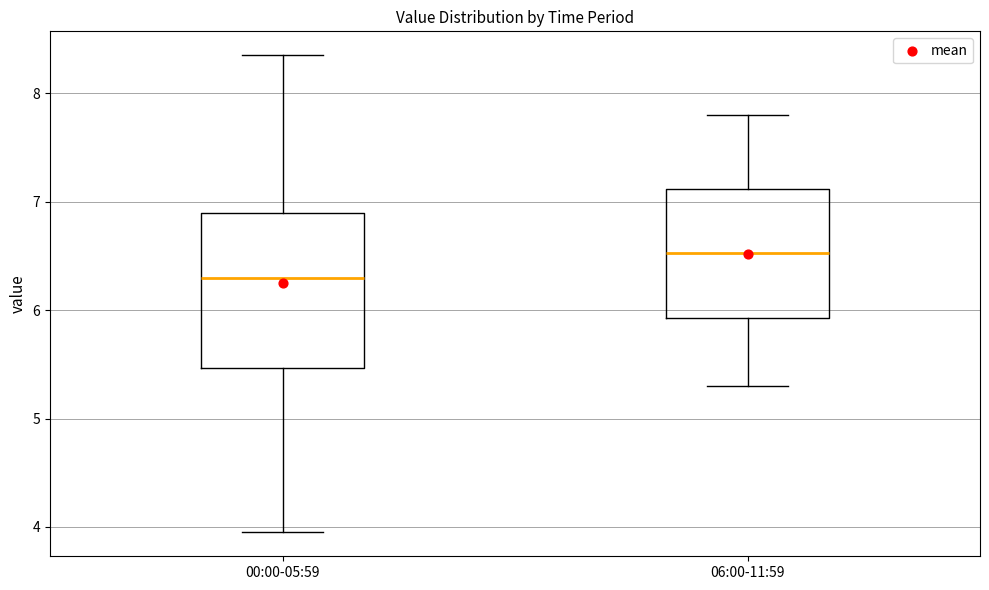

Reading left to right, read every box against the y-axis: the position of its median line, the range the box covers, and the ends of its whiskers. The values are not printed on the chart, so give them approximately, as read against the axis.

00:00-05:59: median 6.3, box 5.5 to 6.9, whiskers 4.0 to 8.4
06:00-11:59: median 6.5, box 5.9 to 7.1, whiskers 5.3 to 7.8